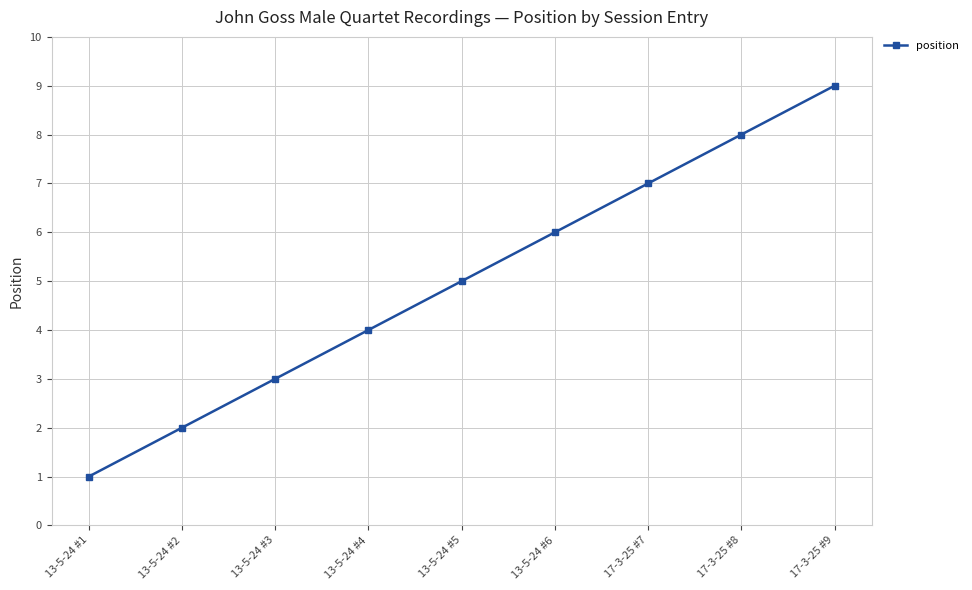

What is the maximum value shown in the chart?

9